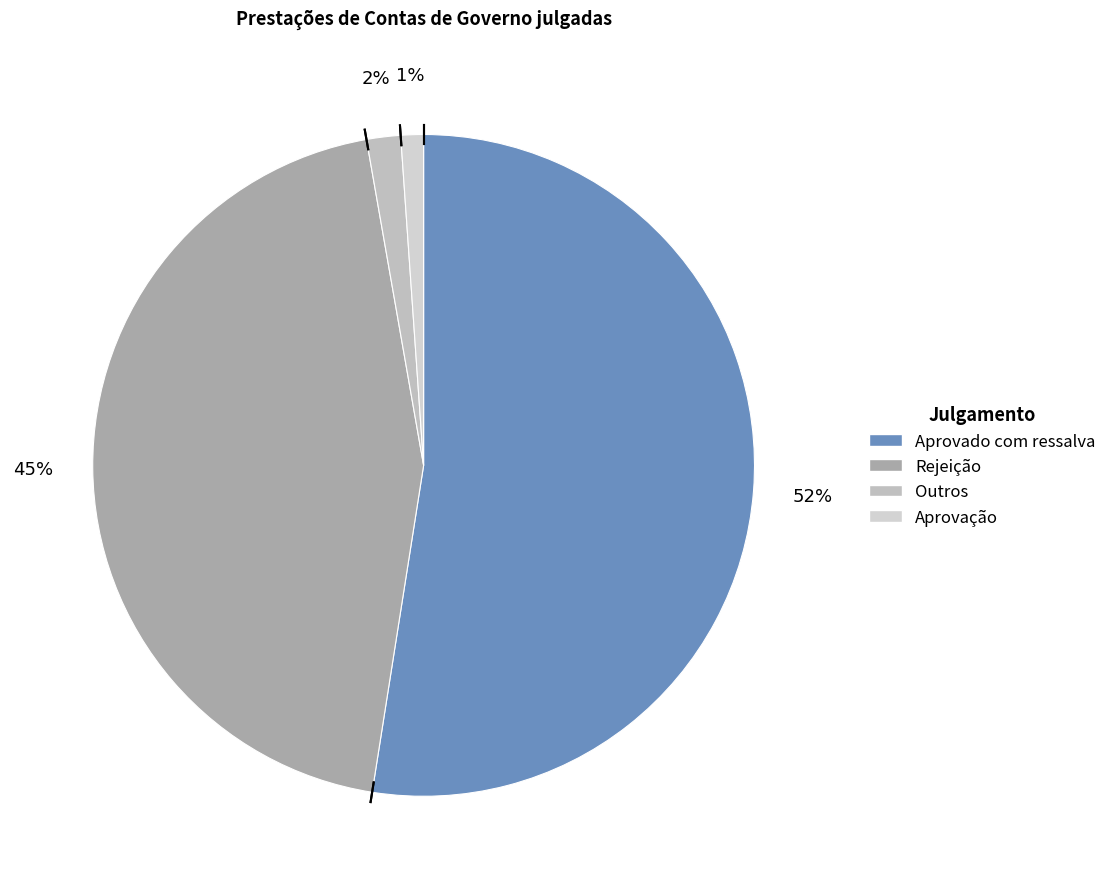

Do Rejeição and Aprovação together represent more than half of the pie?

No